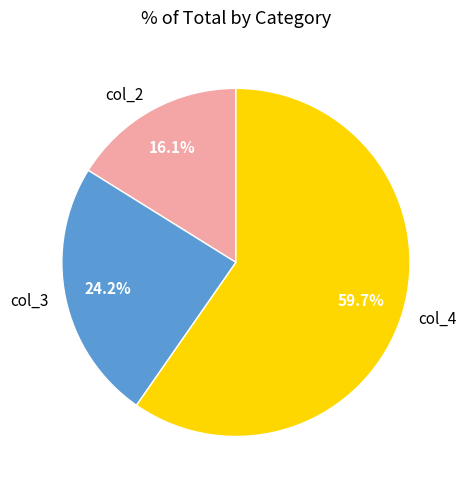

What is the ratio of the value at col_2 to the value at col_3?

0.7